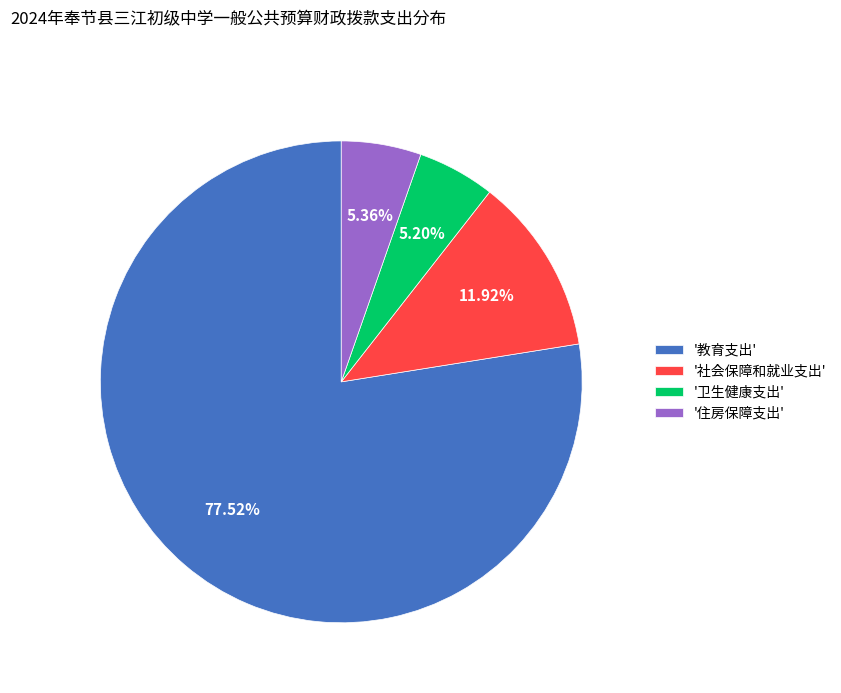

How many segments does this pie chart have?

4